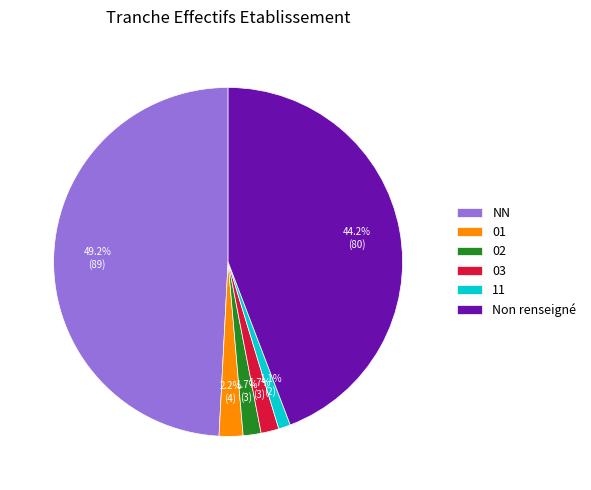

True or false: 01 accounts for 2% of the total.

True